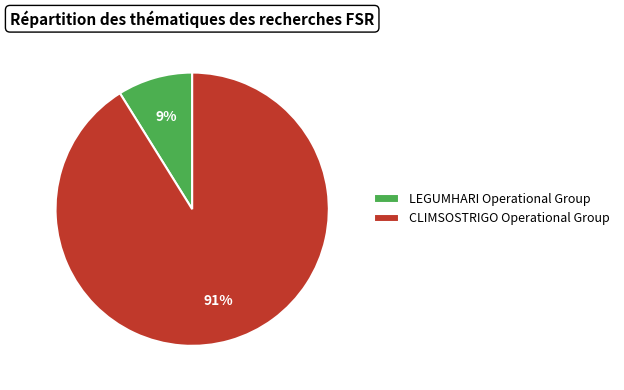

To the nearest percent, what percentage of the pie is CLIMSOSTRIGO Operational Group?

91%